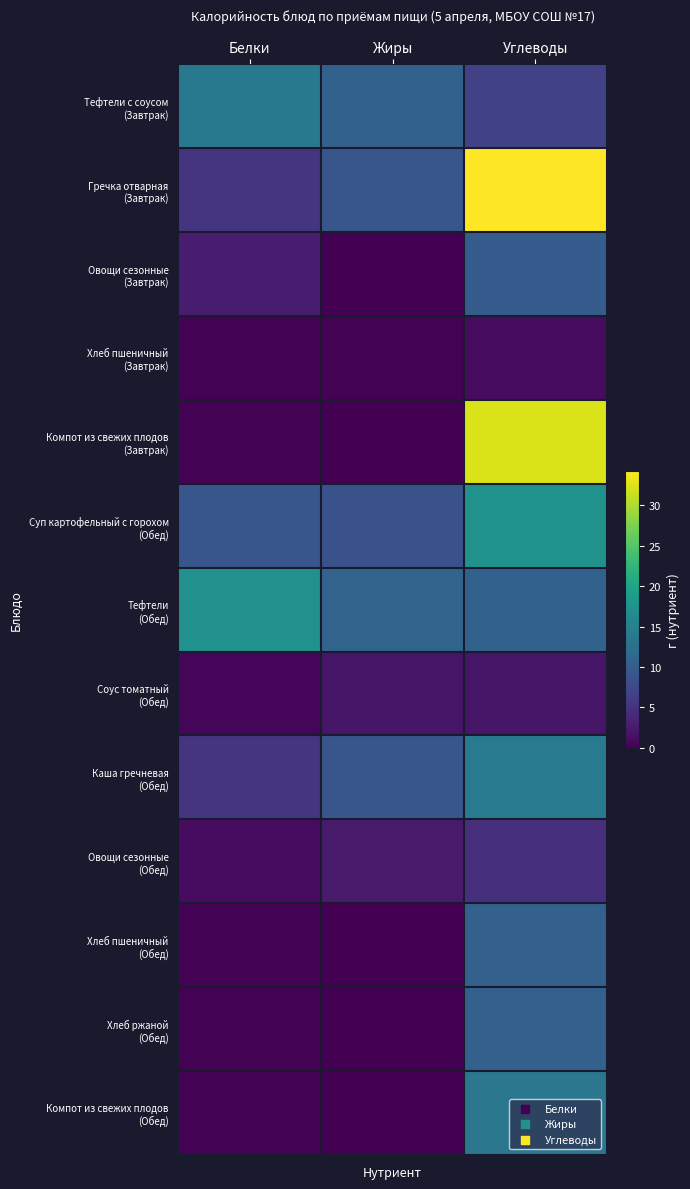

What is the greatest value displayed?

34.2